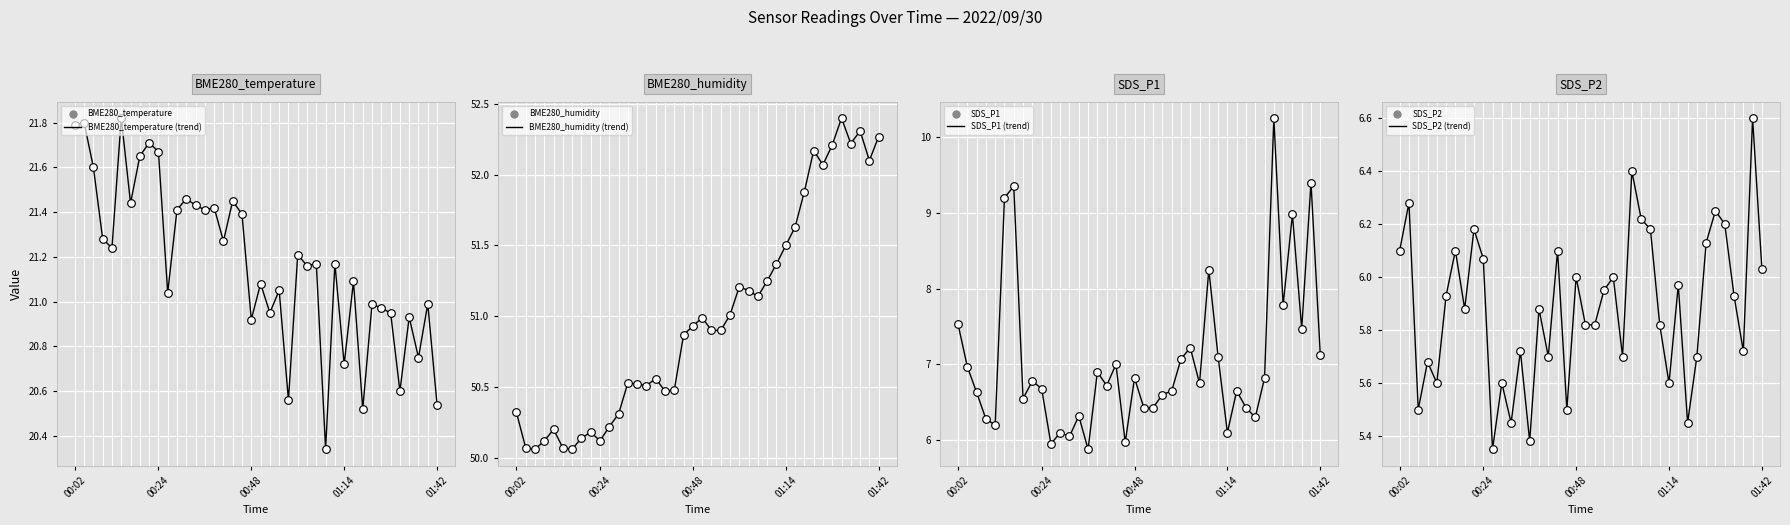

Which series contains the highest Y value?

BME280_humidity